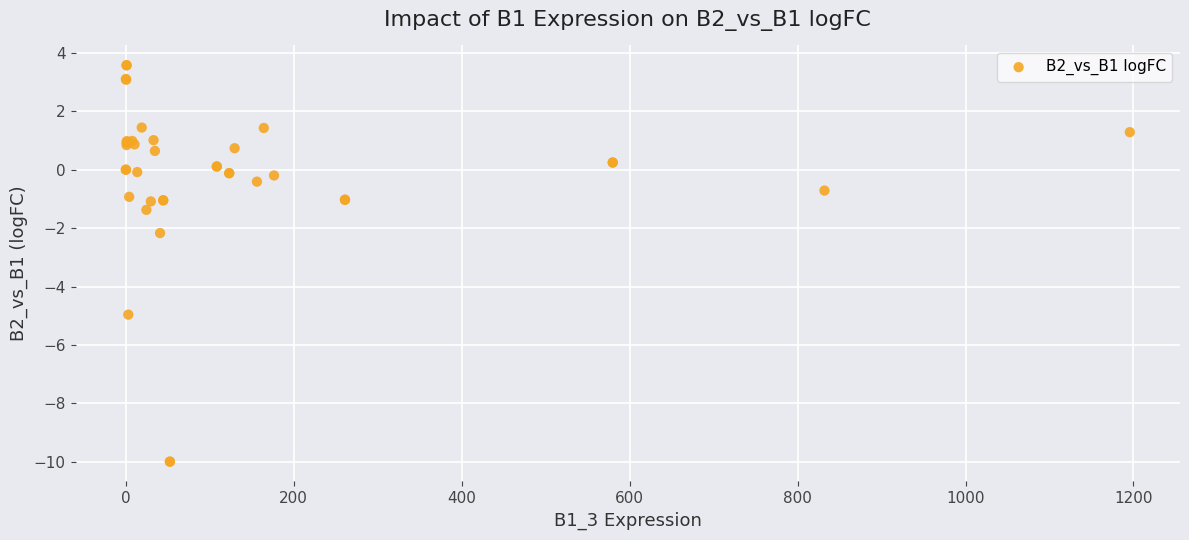

What Y value in the scatter plot is closest to -3?

-2.2